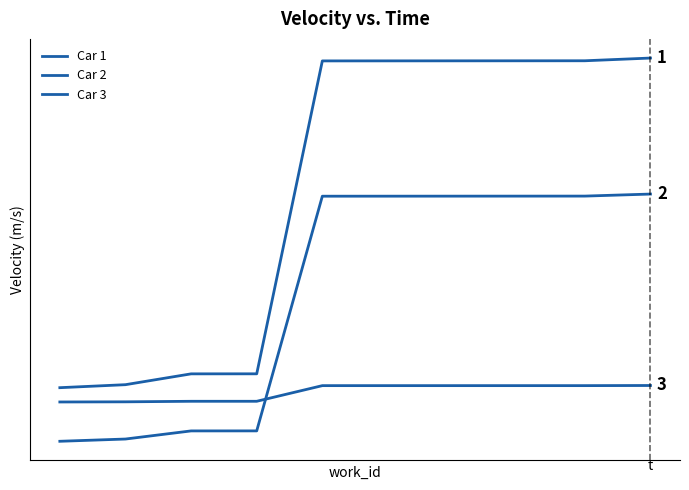

Does the chart have visible grid lines?

No